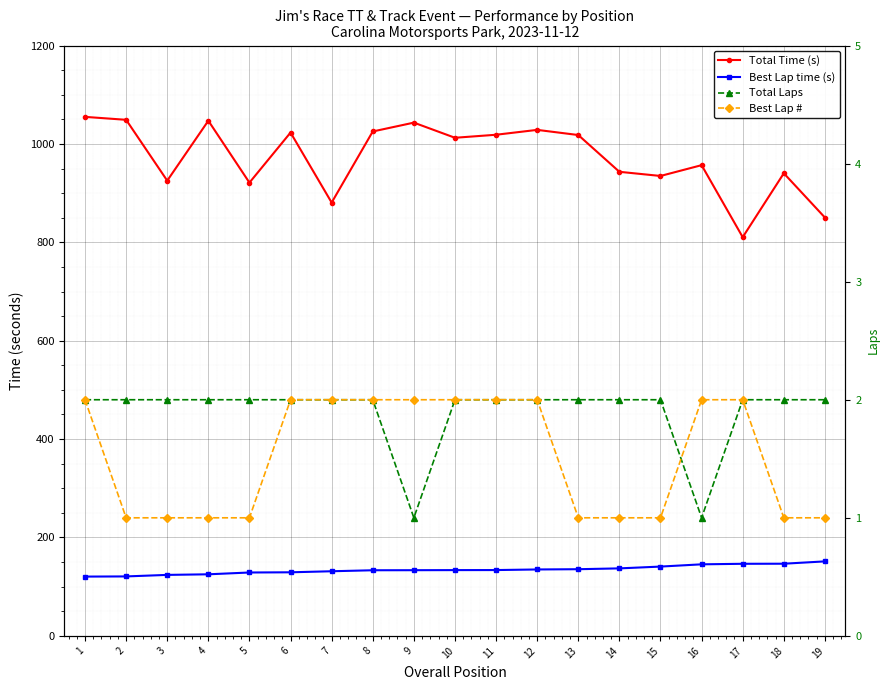

At how many categories does at least one series exceed 955?

11